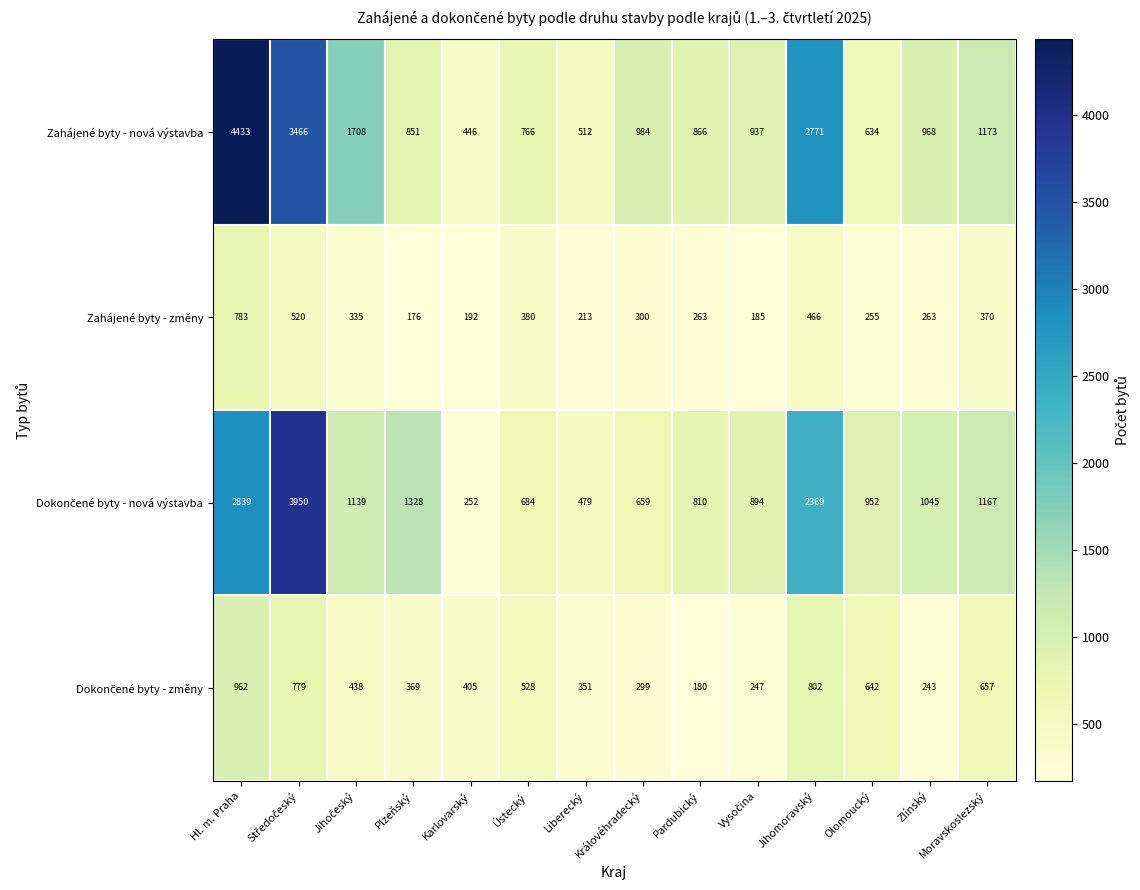

What is the average value of the Zahájené byty - změny series?

336